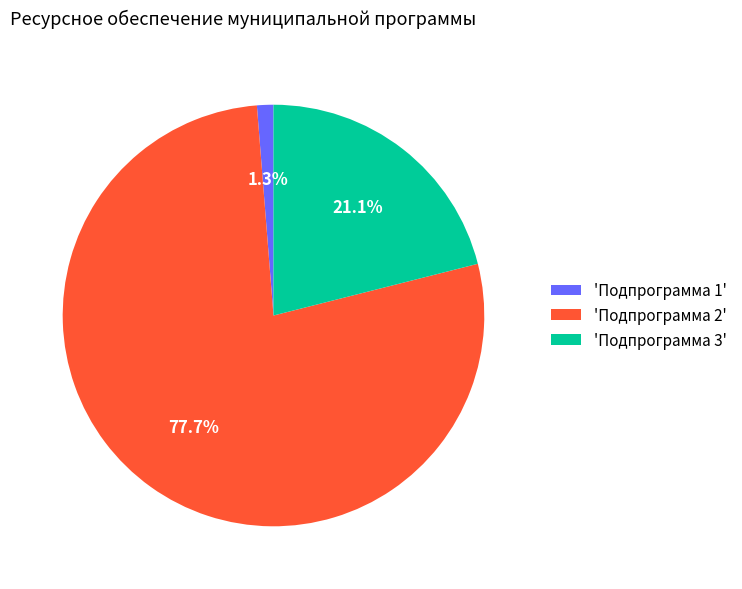

Which category has the biggest portion of the pie?

'Подпрограмма 2'